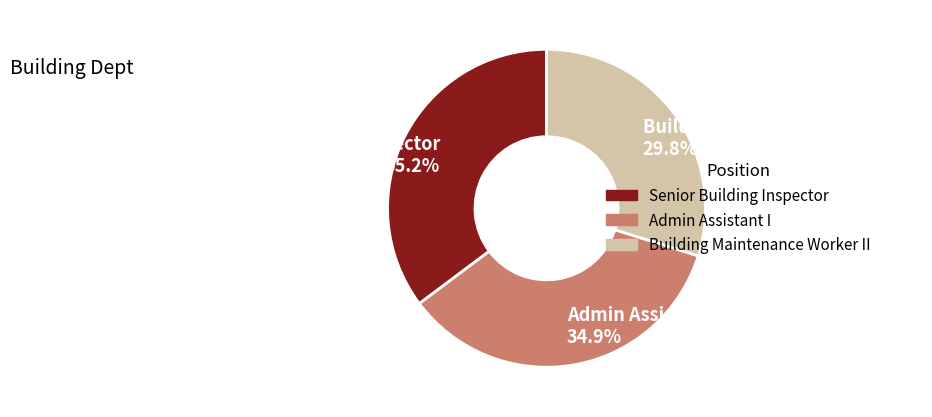

Which has a higher value, Building Maintenance Worker II or Senior Building Inspector?

Senior Building Inspector